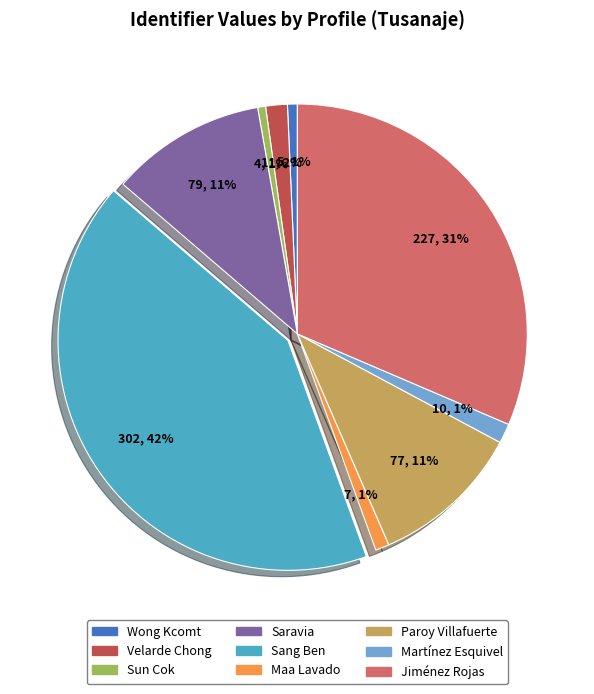

To the nearest percent, what is the difference between the largest and smallest slice percentages?

41%